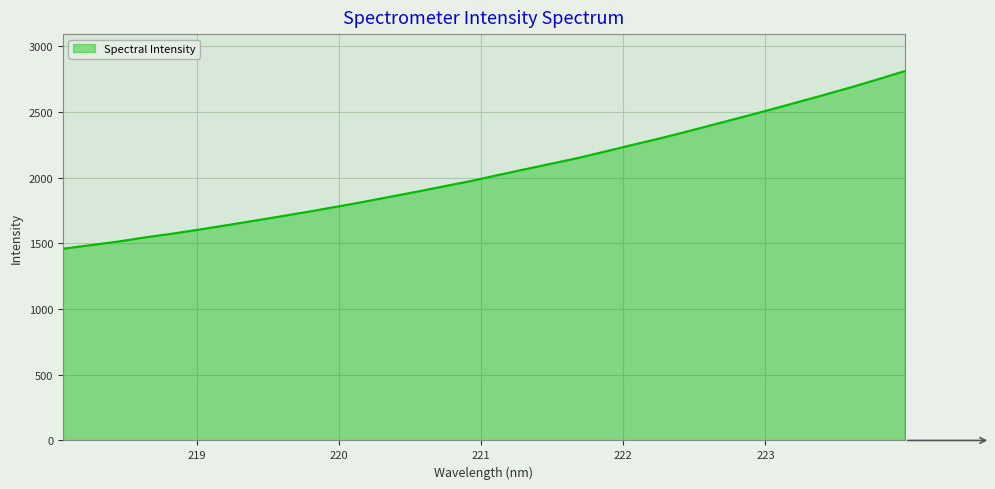

Does the chart display data point markers on the line(s)?

No